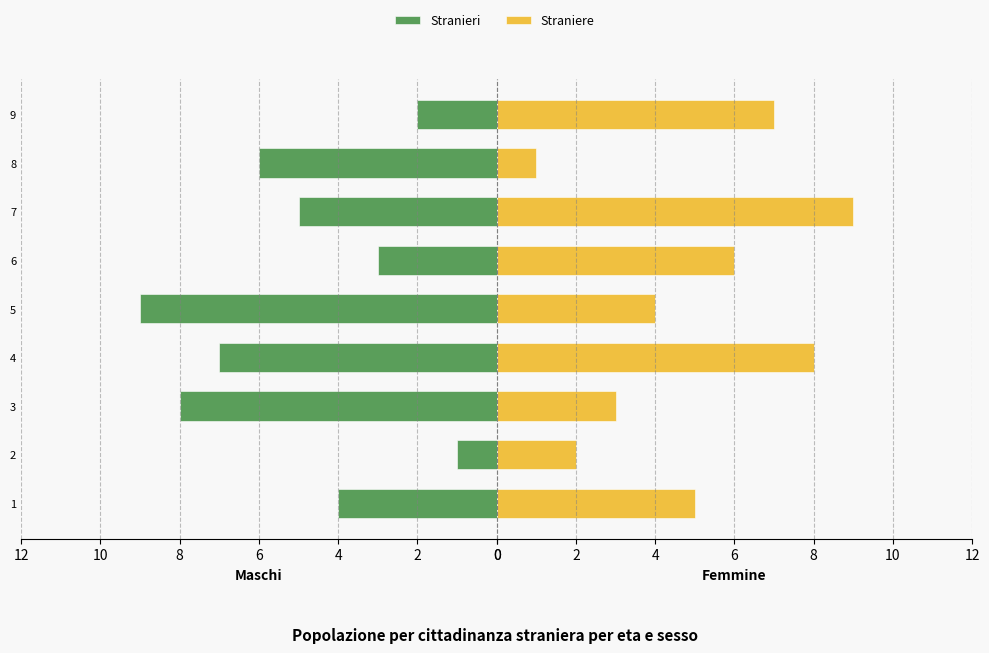

Which series changed the most between 0 and 10?

Stranieri